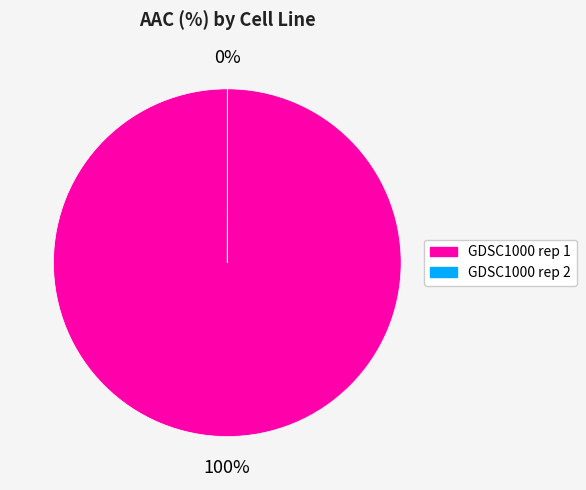

Which slice is the largest?

GDSC1000 rep 1